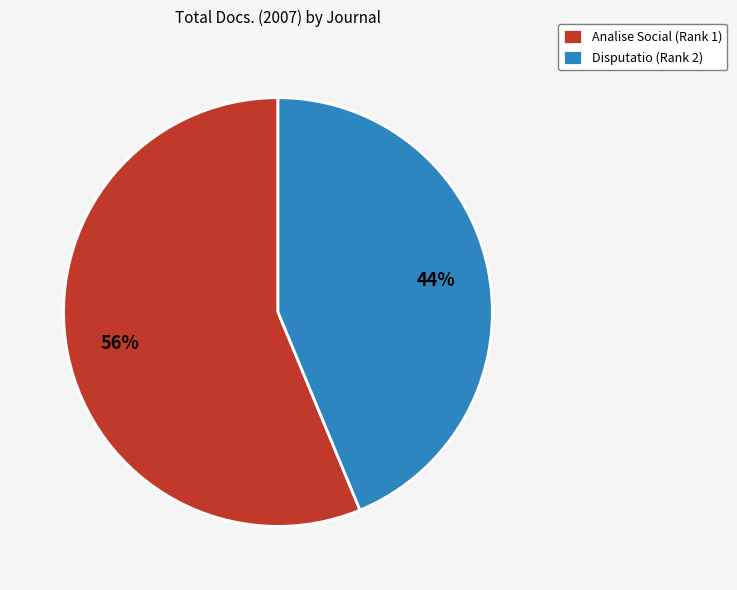

What percentage is the Disputatio (Rank 2) slice, to the nearest percent?

44%